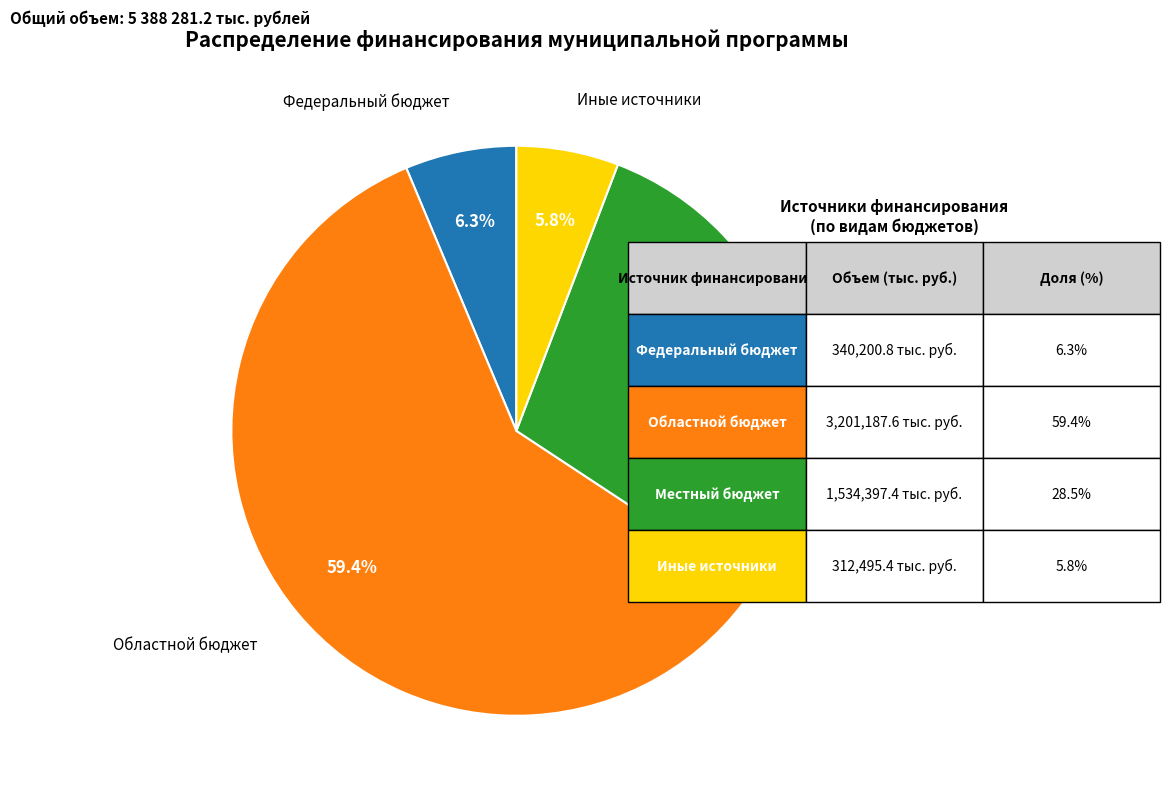

What is the ratio of the value at Местный бюджет to the value at Иные источники?

4.9